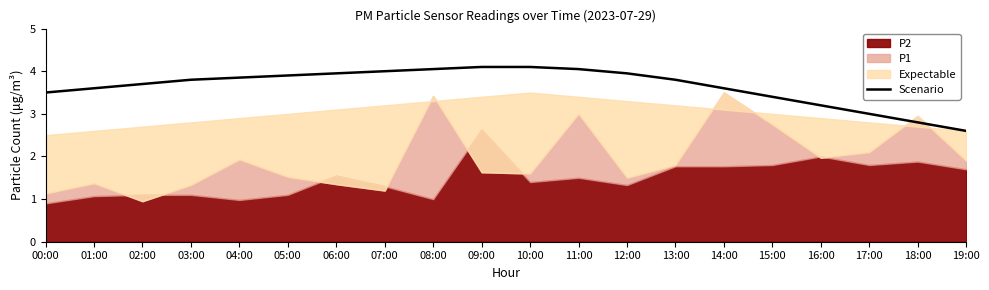

The Scenario series shows 1.2 at 08:00. True or false?

False